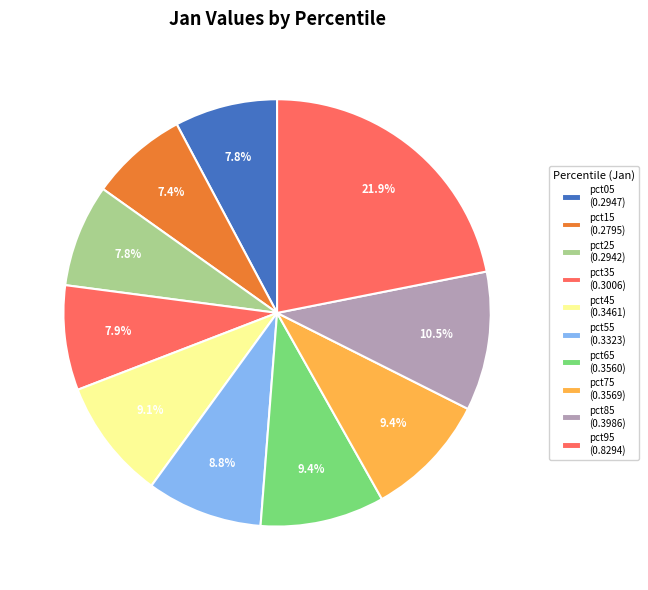

Is it true that pct05 is 8% of the pie?

True